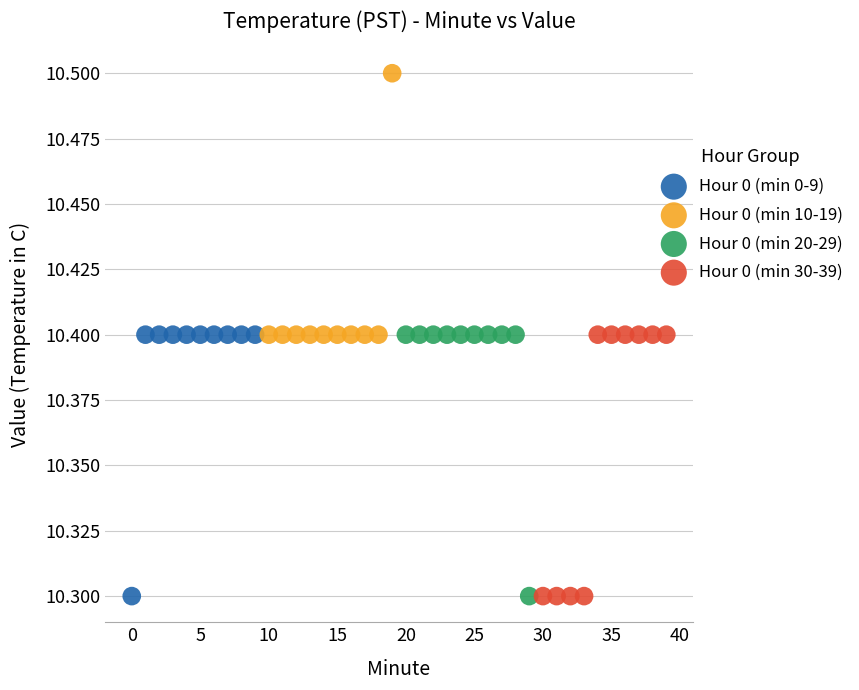

Which series reaches the maximum Y coordinate?

Hour 0 (min 10-19)